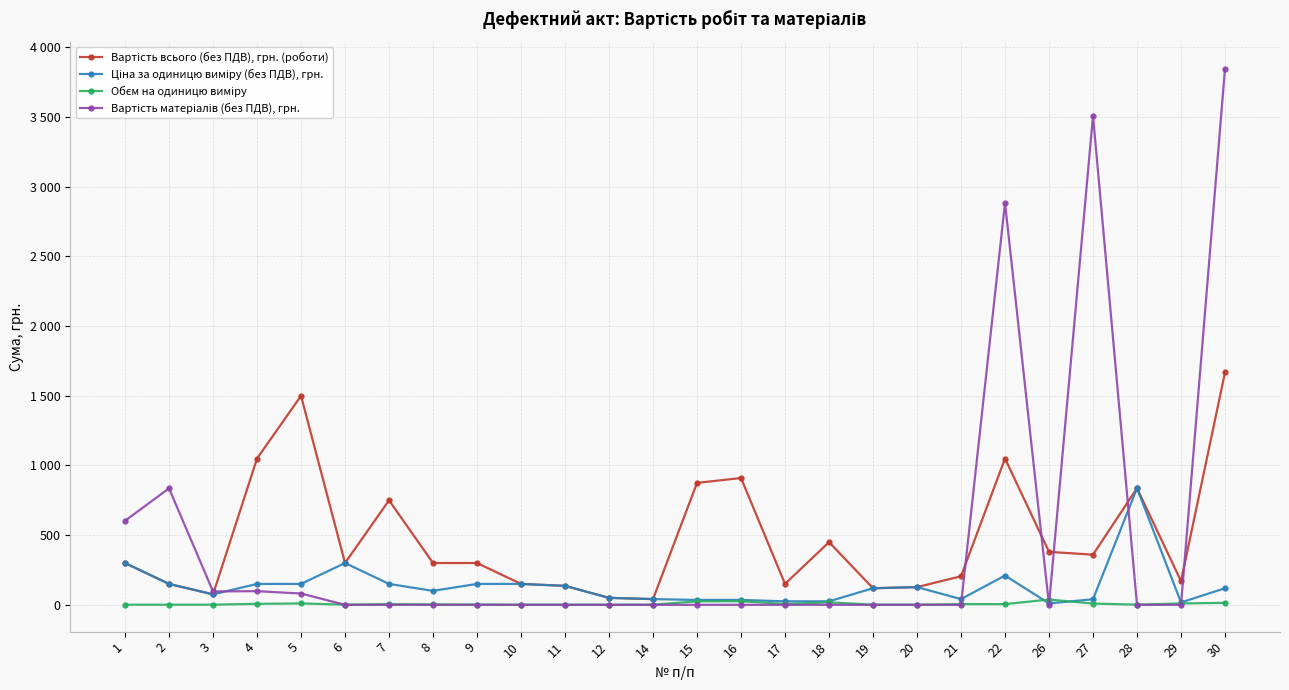

Between 16 and 26, which series saw the biggest shift?

Вартість всього (без ПДВ), грн. (роботи)